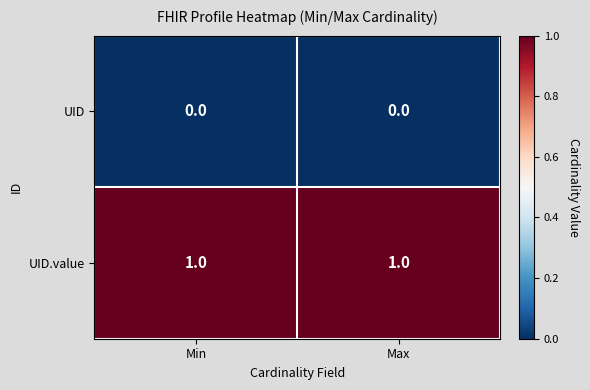

Which series has the largest total across all categories?

UID.value